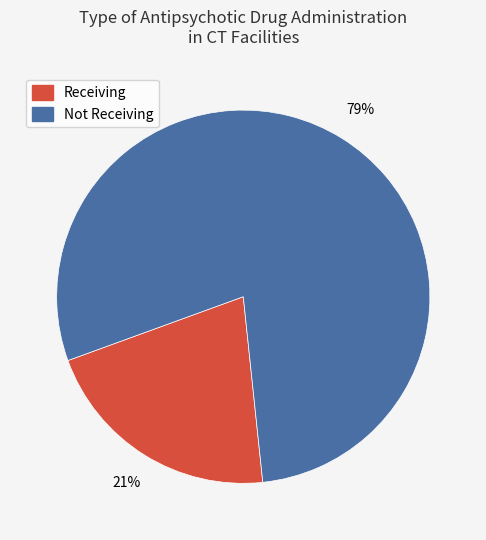

Is there any slice that represents more than half of the pie?

Yes